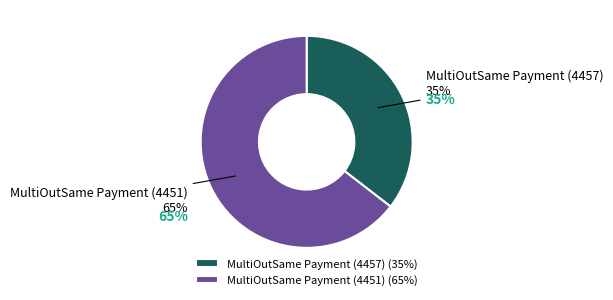

Is it true that MultiOutSame Payment (4457) is 30% of the pie?

False